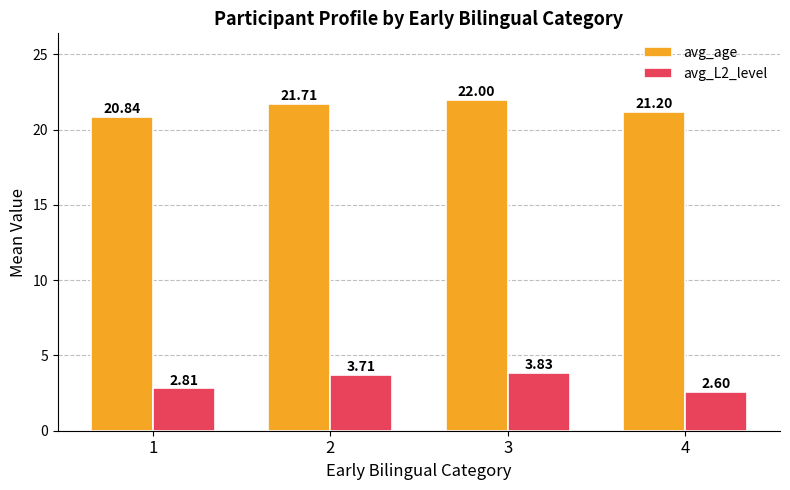

What is the maximum value shown in the chart?

22.0